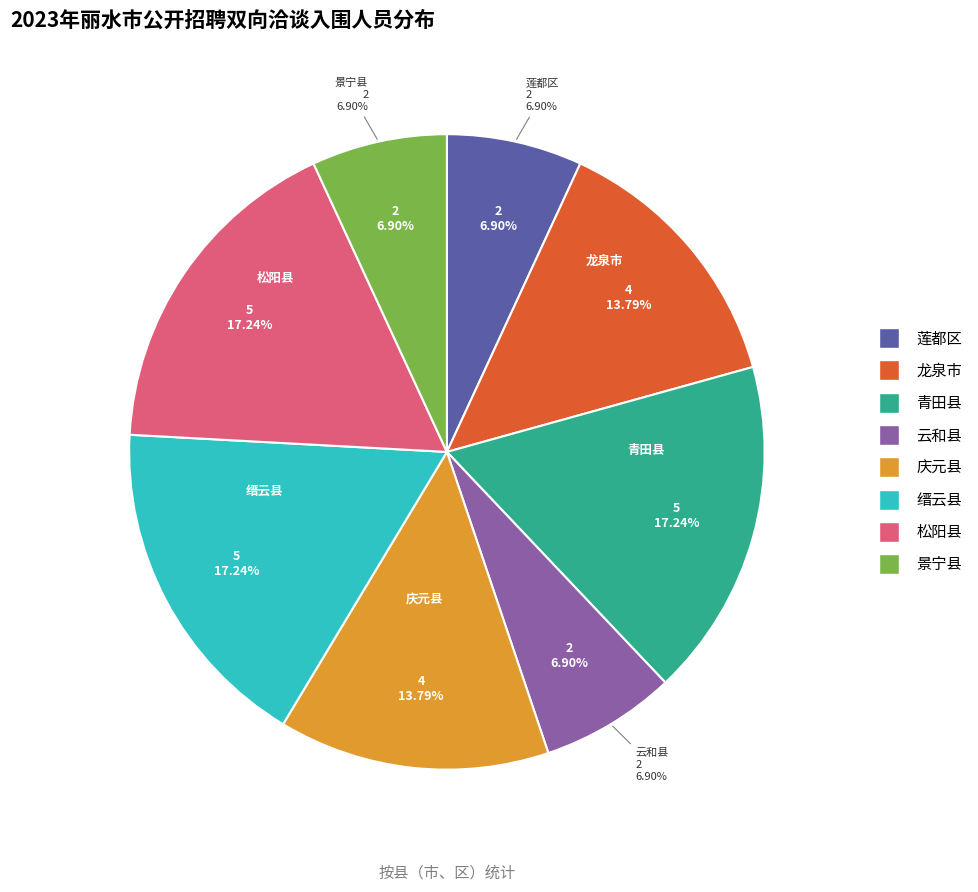

What is the largest slice in the pie chart?

青田县